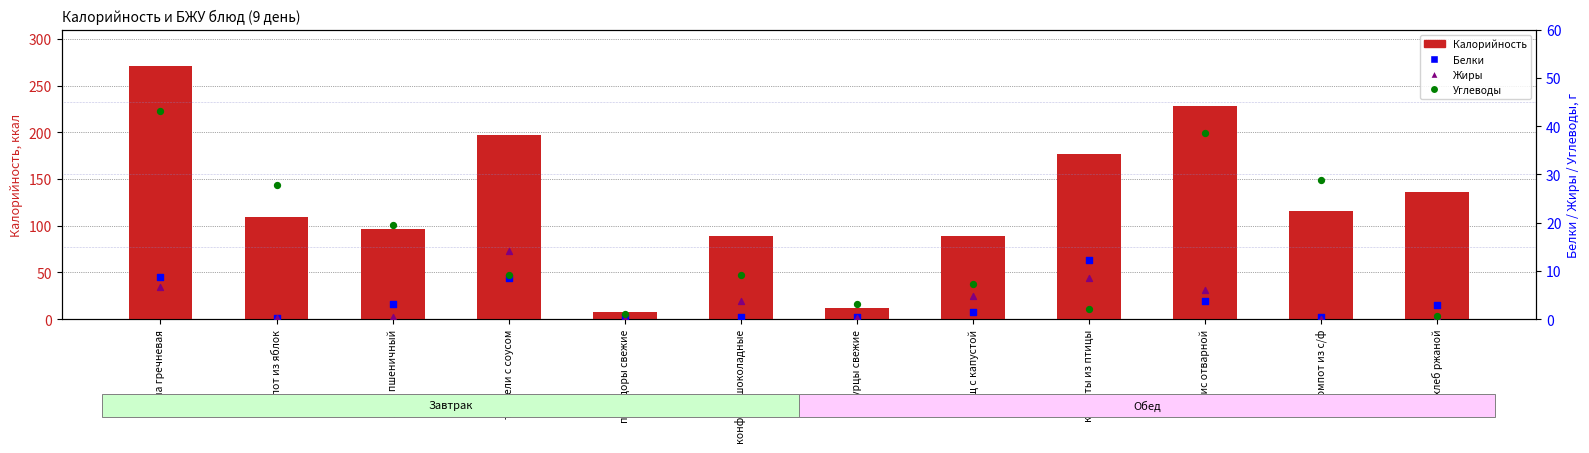

Which series reaches the minimum Y coordinate?

Жиры